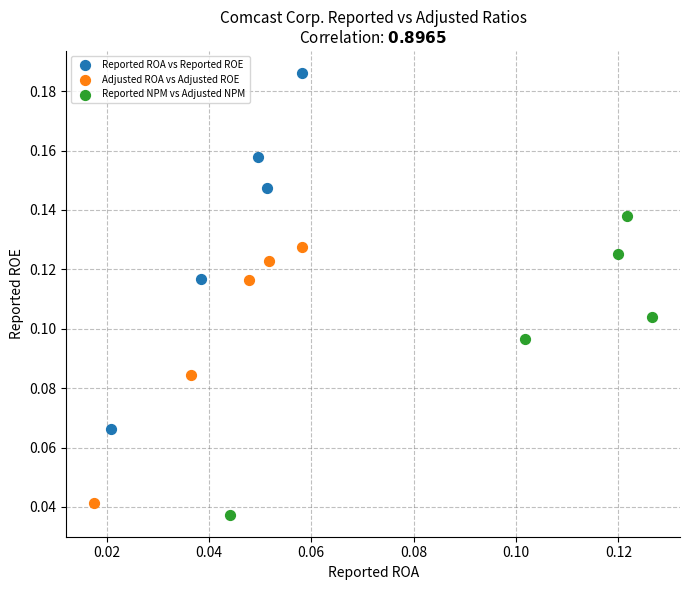

Which series contains the highest Y value?

Reported ROA vs Reported ROE